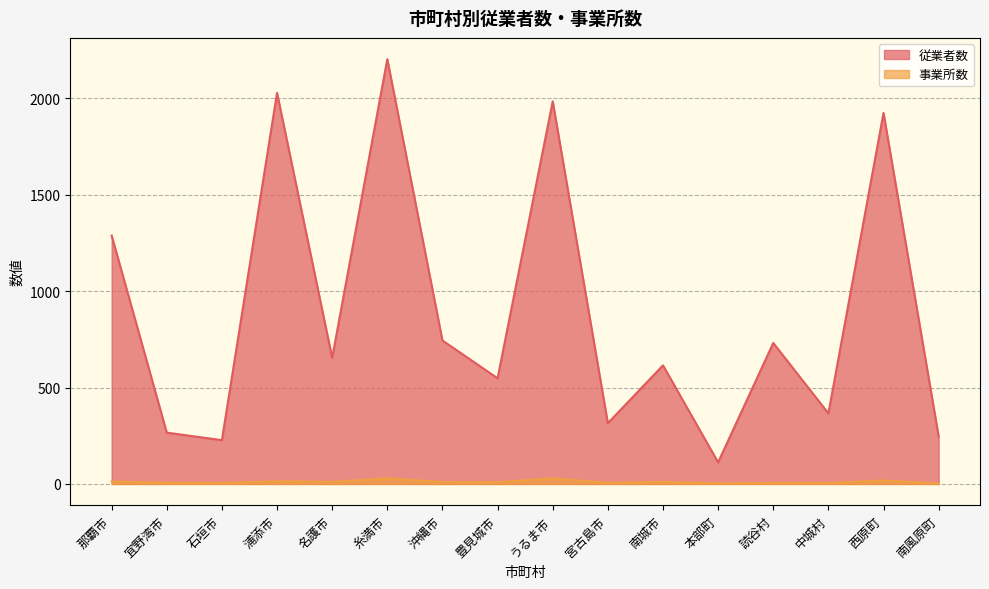

What is the value of the 事業所数 point at the 13th from the left?

5